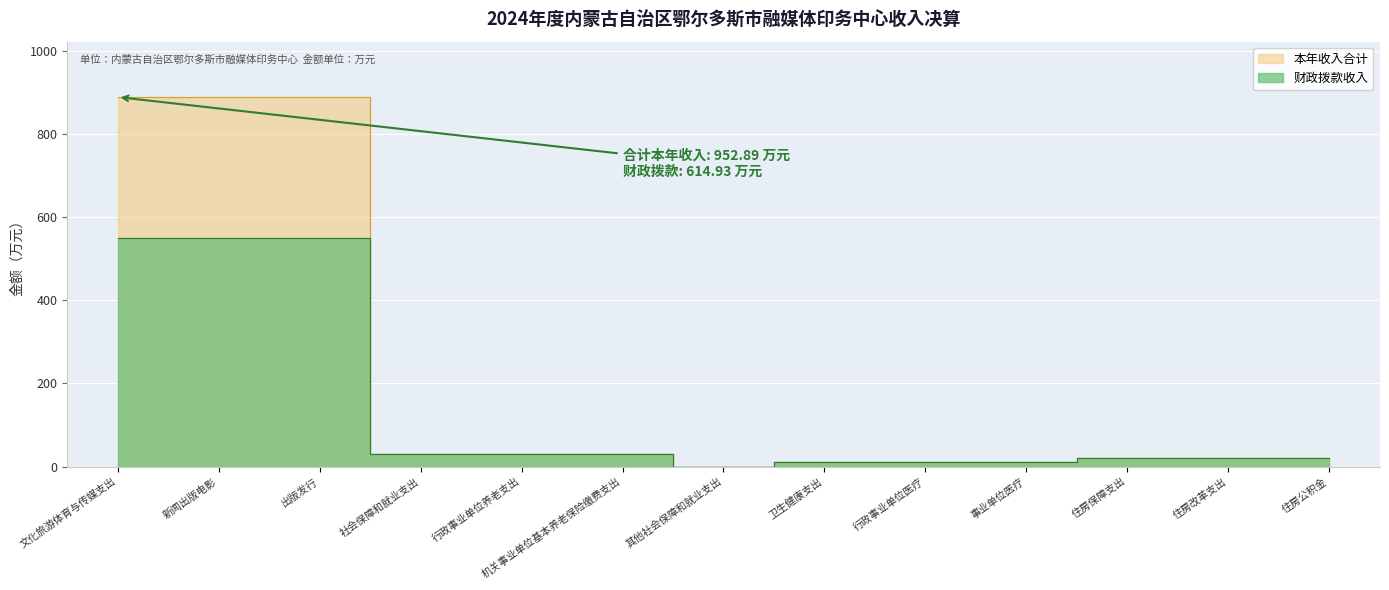

Reading left to right, extract all data points from this chart.

本年收入合计: 文化旅游体育与传媒支出=888.0	新闻出版电影=888.0	出版发行=888.0	社会保障和就业支出=31.6	行政事业单位养老支出=31.2	机关事业单位基本养老保险缴费支出=31.2	其他社会保障和就业支出=0.4	卫生健康支出=11.8	行政事业单位医疗=11.8	事业单位医疗=11.8	住房保障支出=21.4	住房改革支出=21.4	住房公积金=21.4
财政拨款收入: 文化旅游体育与传媒支出=550.1	新闻出版电影=550.1	出版发行=550.1	社会保障和就业支出=31.6	行政事业单位养老支出=31.2	机关事业单位基本养老保险缴费支出=31.2	其他社会保障和就业支出=0.4	卫生健康支出=11.8	行政事业单位医疗=11.8	事业单位医疗=11.8	住房保障支出=21.4	住房改革支出=21.4	住房公积金=21.4